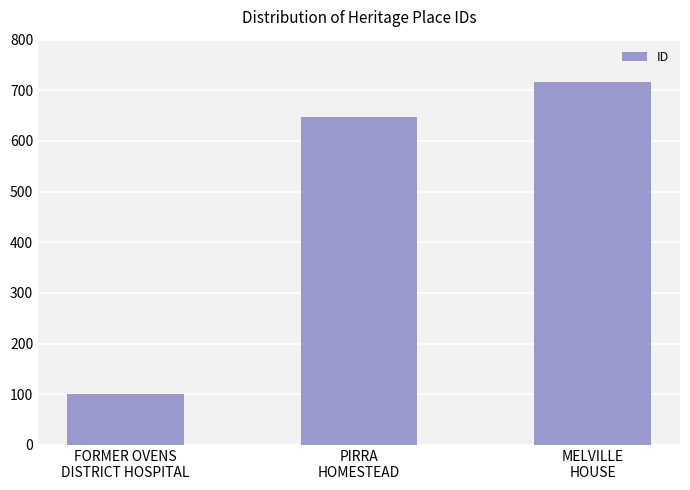

True or false: the data shows 647 at PIRRA
HOMESTEAD.

True